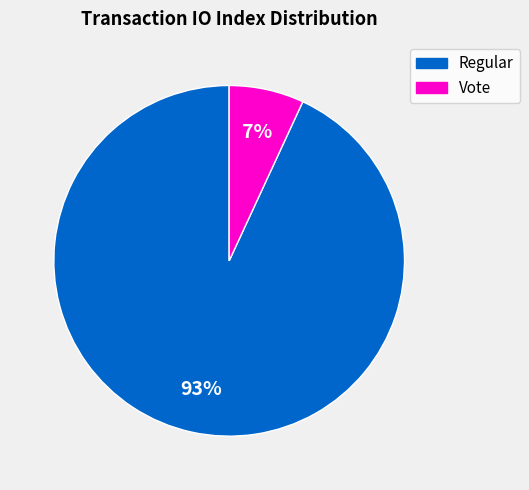

What percentage is the Regular slice, to the nearest percent?

93%